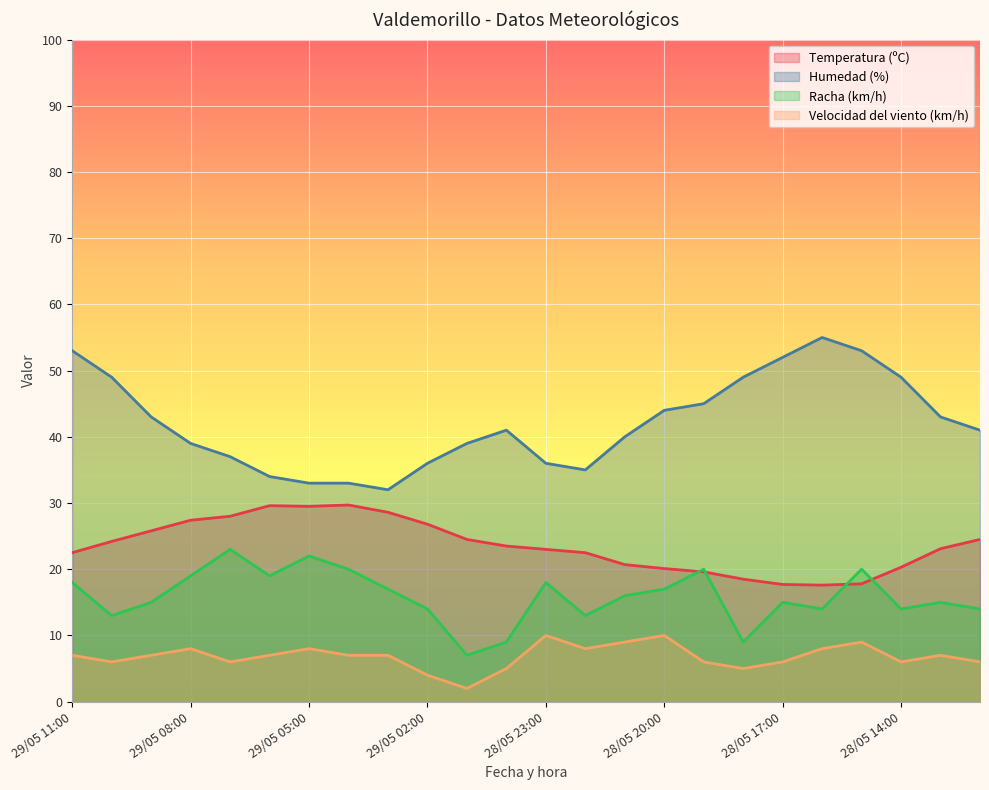

How many data points in Temperatura (ºC) are above 23?

13